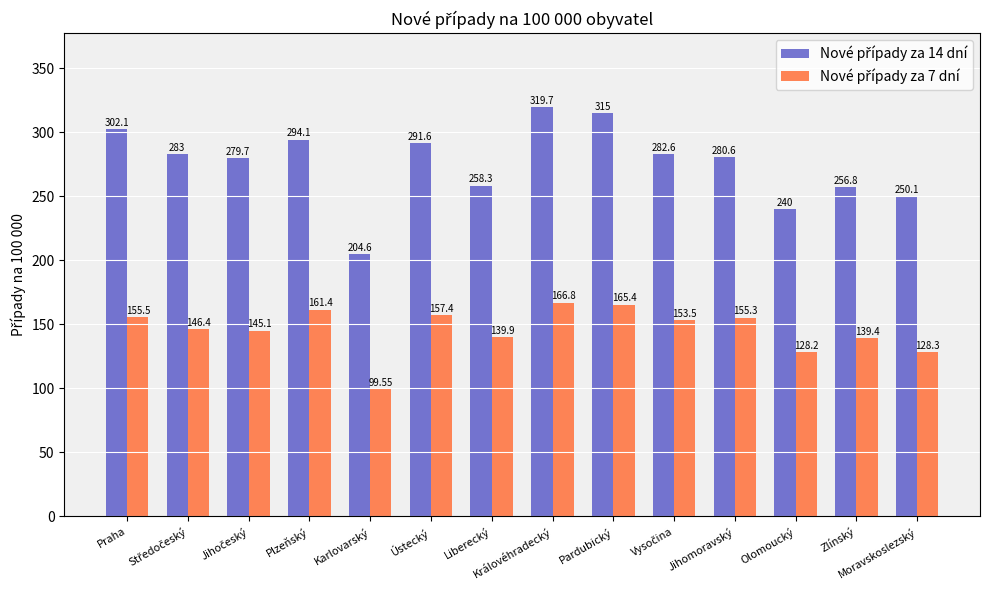

How many data points does each series have?

14